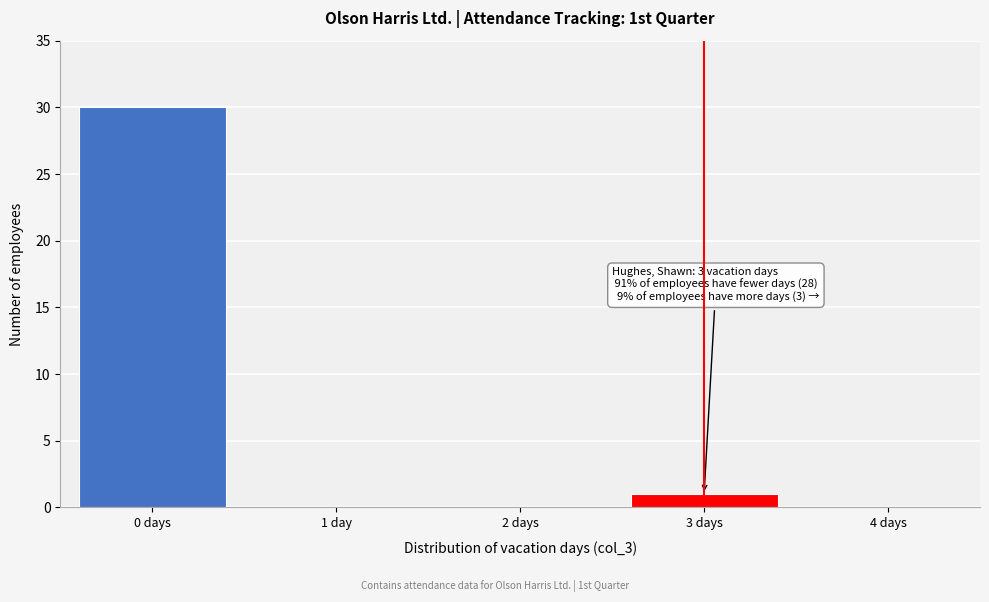

Reading left to right, transcribe all the data shown in this chart.

0 days=30	1 day=0	2 days=0	3 days=1	4 days=0